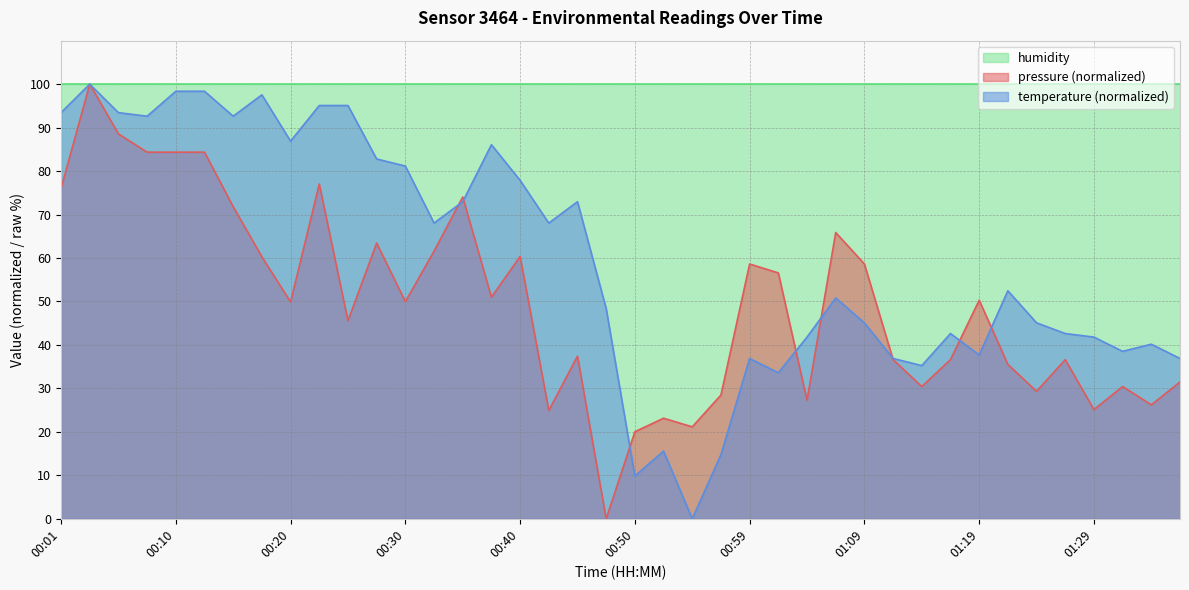

Which series has the largest total across all categories?

humidity